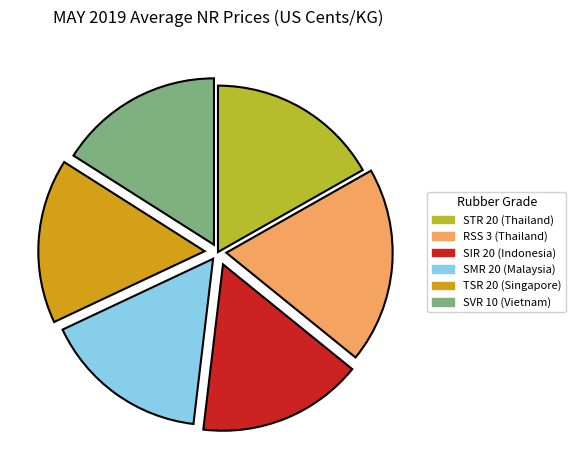

Do SIR 20 (Indonesia) and SVR 10 (Vietnam) together represent more than half of the pie?

No